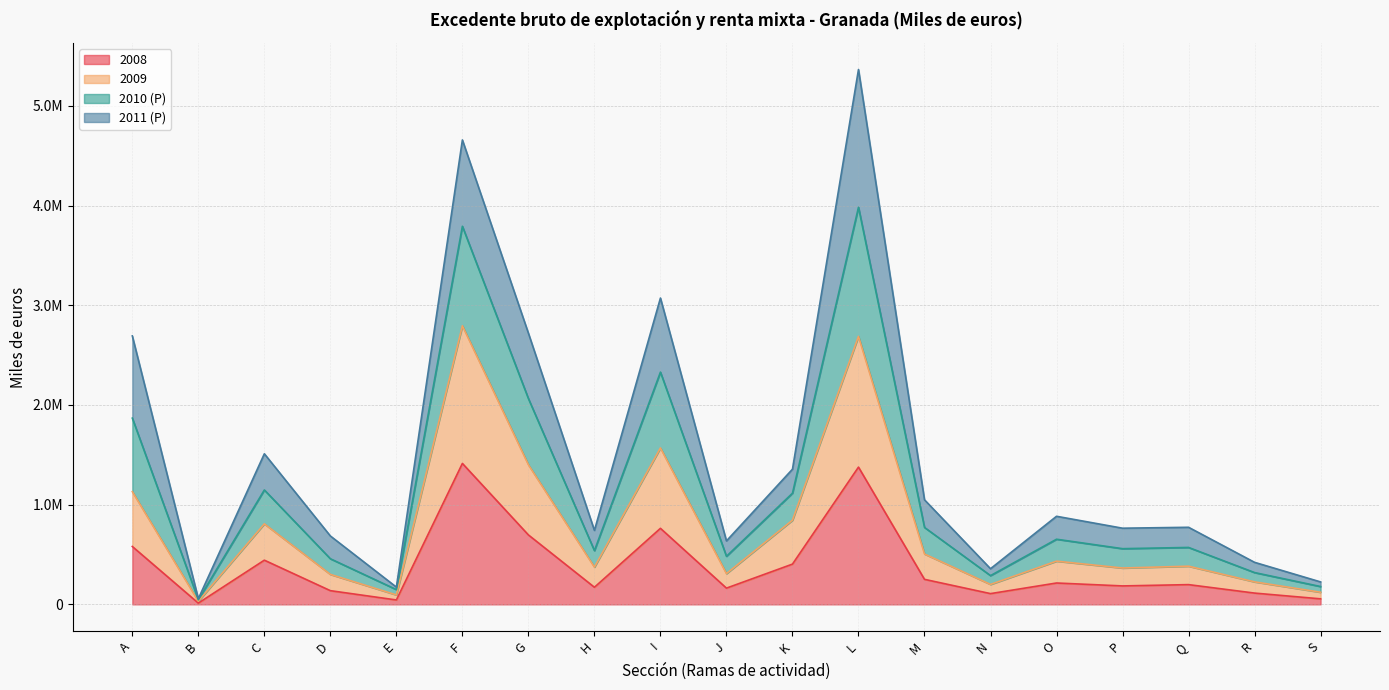

What is the average value of the 2009 series?

767119